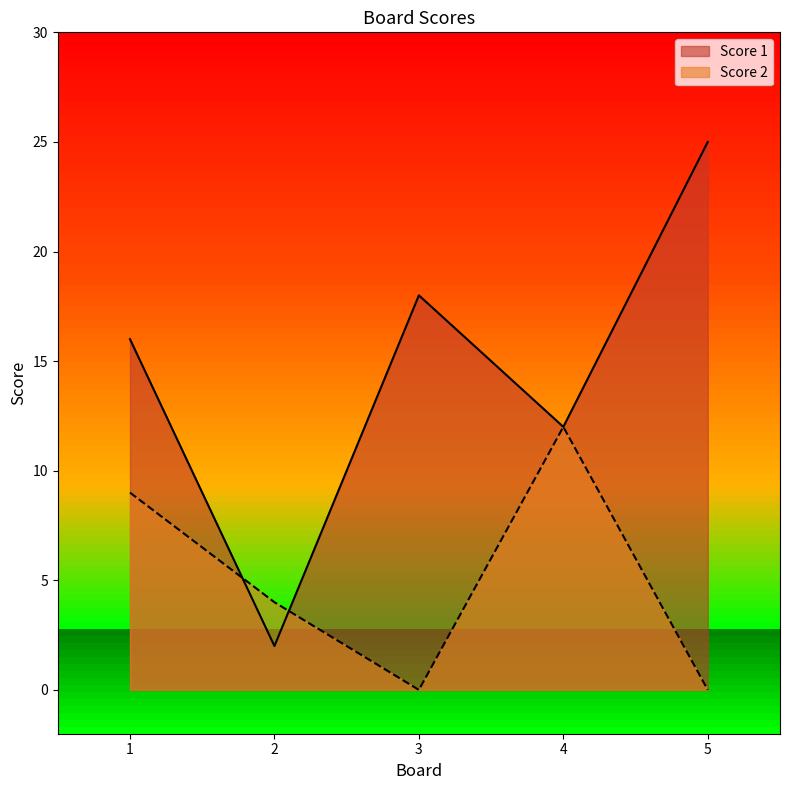

True or false: Score 1 and Score 2 cross at least once.

True